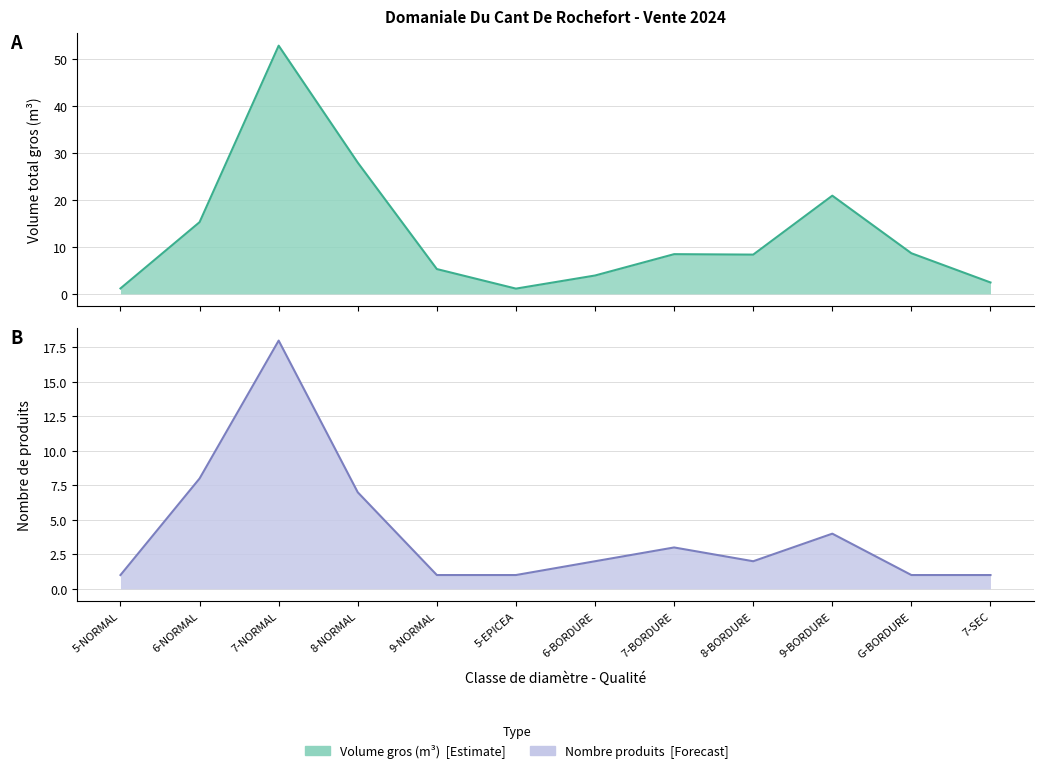

Which series has the widest spread of values?

produit_vtgr